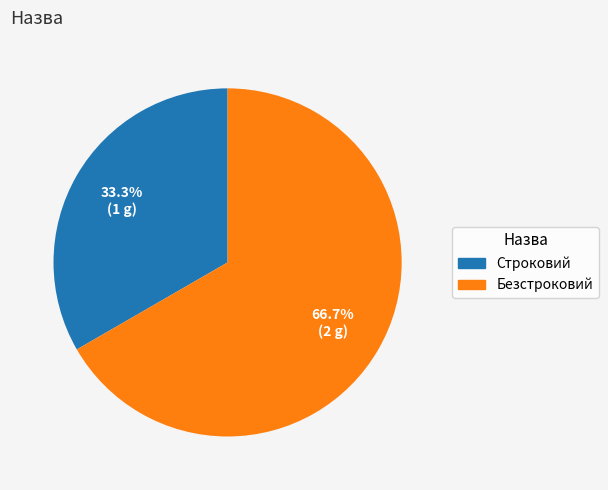

To the nearest percent, what is the average slice percentage?

50%